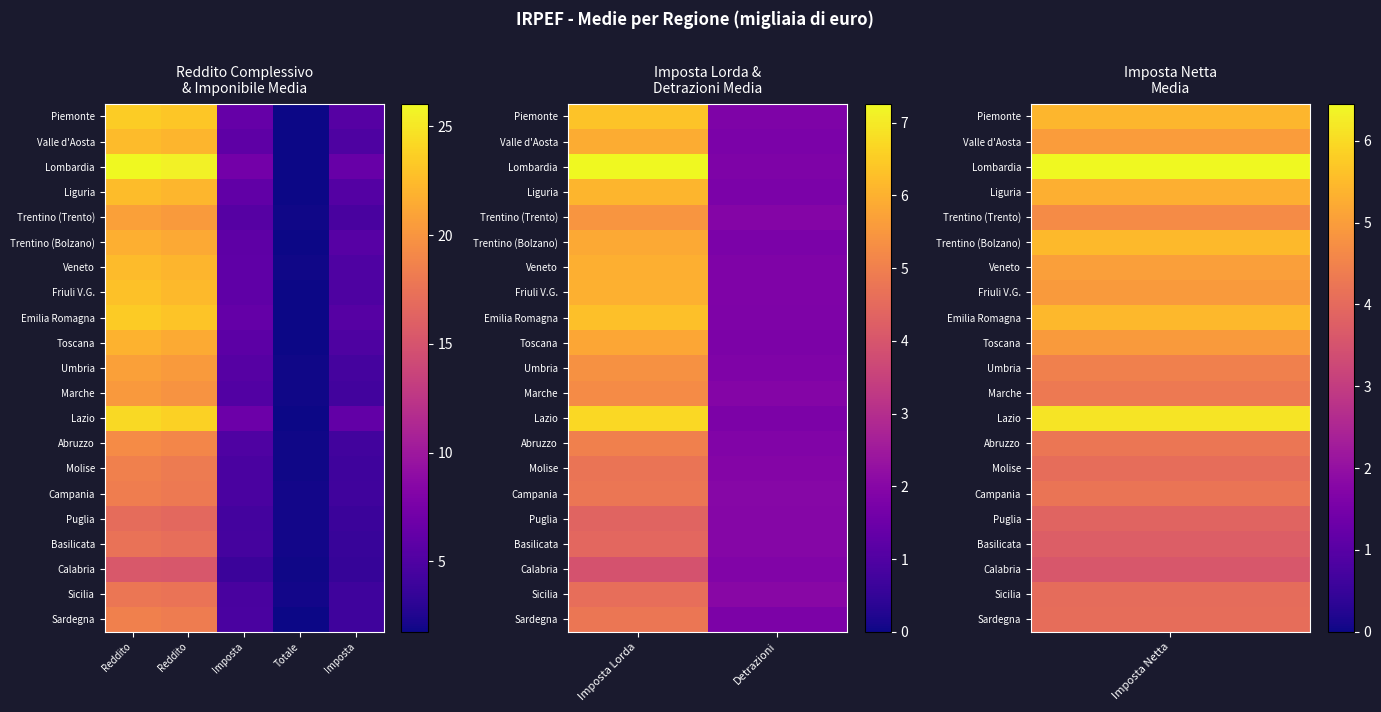

List the series in order of their peak value, lowest first.

Calabria, Puglia, Basilicata, Sicilia, Molise, Campania, Sardegna, Abruzzo, Marche, Umbria, Trentino (Trento), Toscana, Trentino (Bolzano), Valle d'Aosta, Veneto, Friuli V.G., Liguria, Emilia Romagna, Piemonte, Lazio, Lombardia